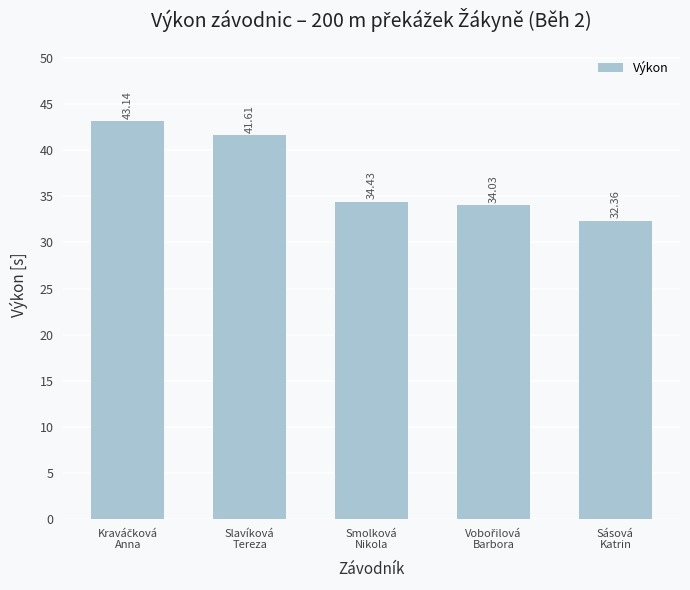

What is the average value?

37.1